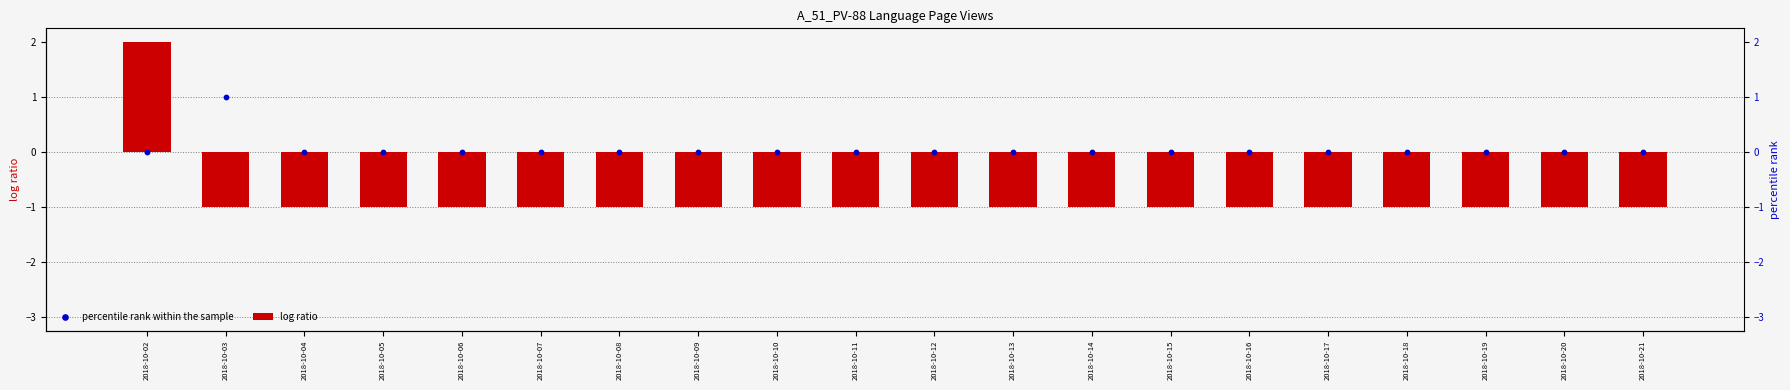

Which series has the largest Y range (max minus min)?

log ratio